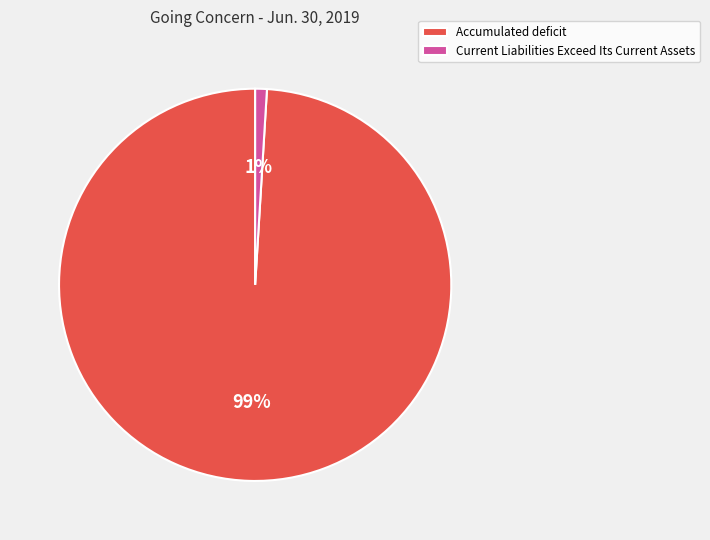

Is there a majority slice in this chart?

Yes